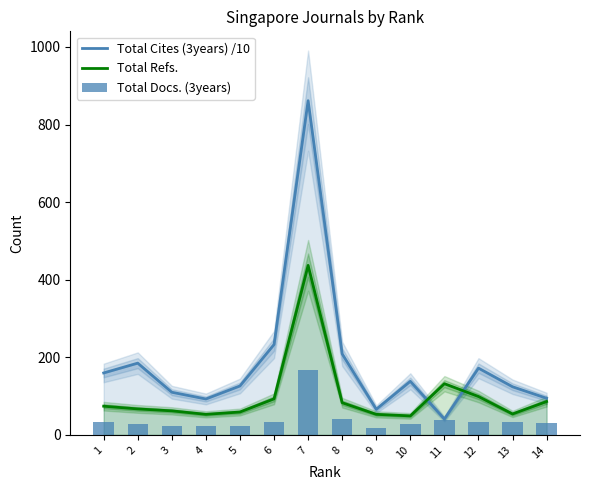

Reading left to right, list all the values displayed in this chart.

Total Cites (3years) /10: 14=94.5	13=124.1	12=172.1	11=40.9	10=138.2	9=66.1	8=208.9	7=861.6	6=233.0	5=126.2	4=92.6	3=110.0	2=185.0	1=159.7
Total Refs.: 14=86.0	13=54.0	12=99.0	11=132.0	10=49.0	9=53.0	8=83.0	7=437.0	6=93.0	5=59.0	4=53.0	3=62.0	2=67.0	1=74.0
Total Docs. (3years): 14=30.0	13=32.0	12=32.0	11=39.0	10=27.0	9=17.0	8=42.0	7=168.0	6=32.0	5=22.0	4=23.0	3=22.0	2=27.0	1=34.0